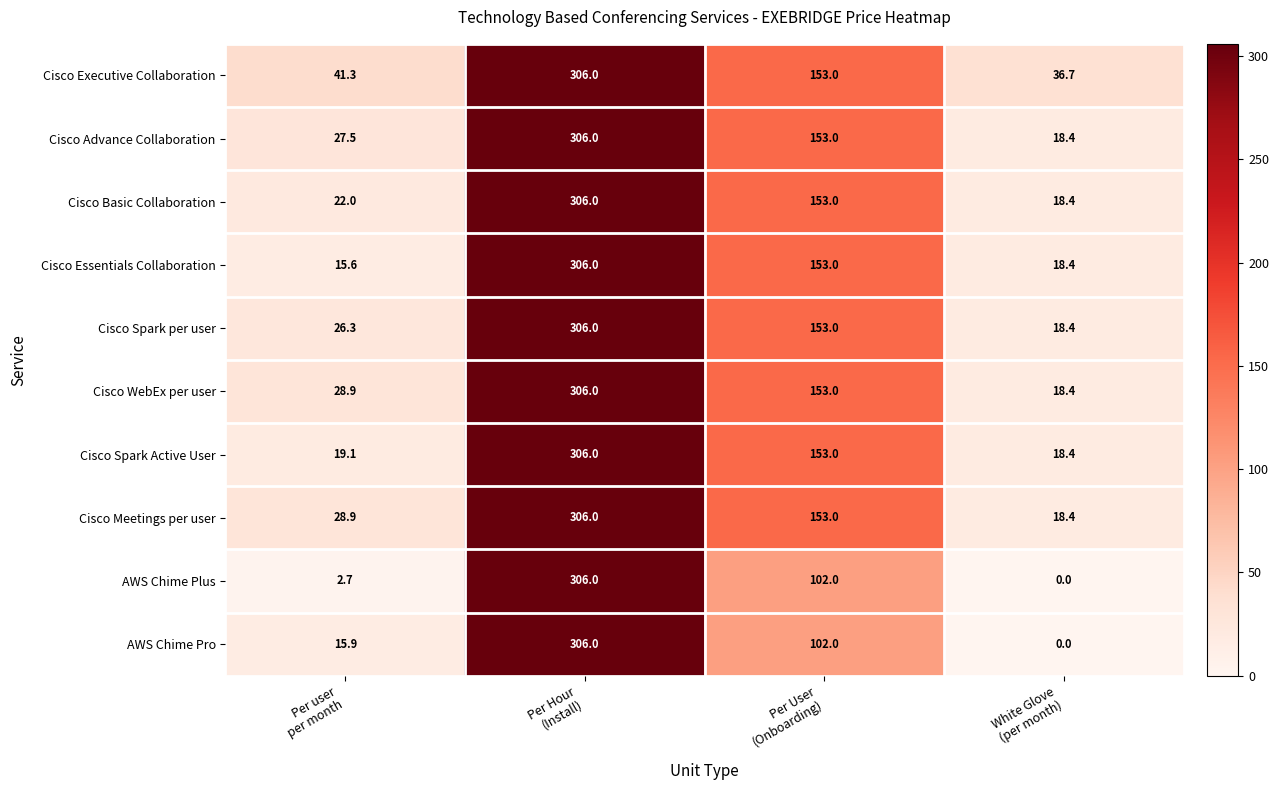

At how many categories does at least one series exceed 4?

4